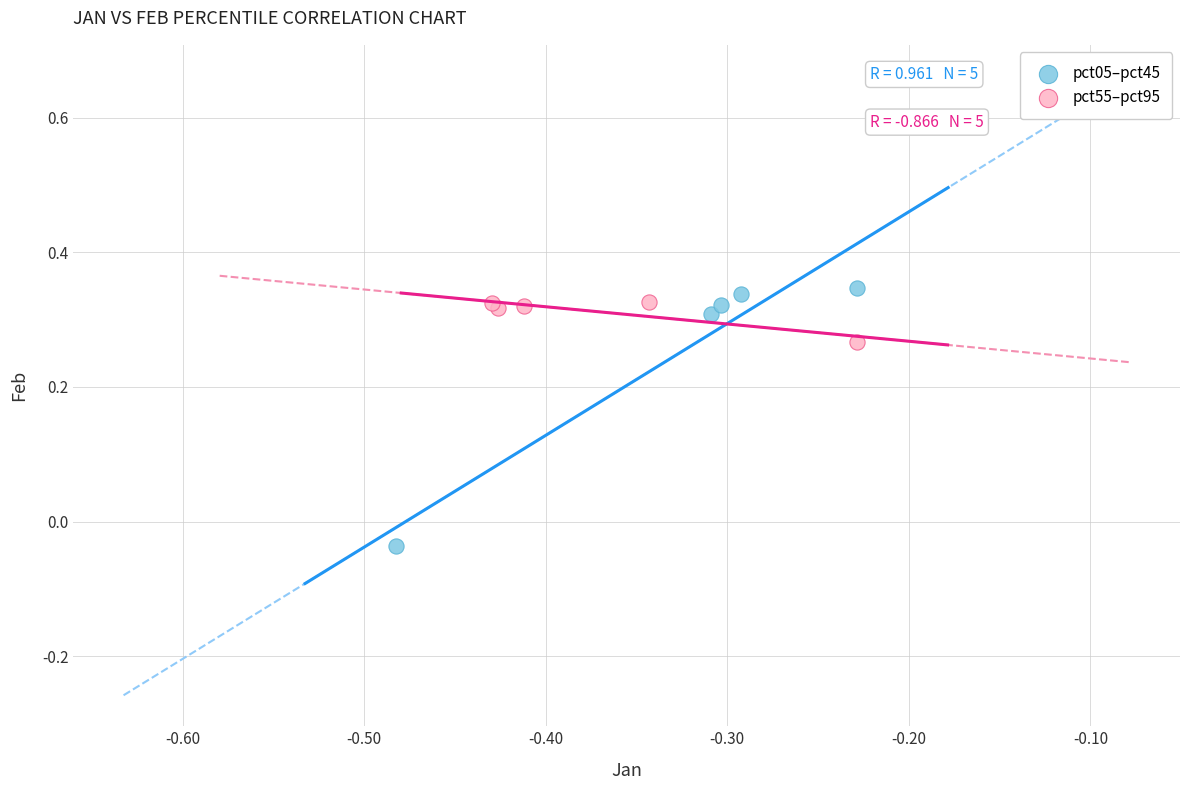

Which series has the widest spread of Y values?

pct05–pct45